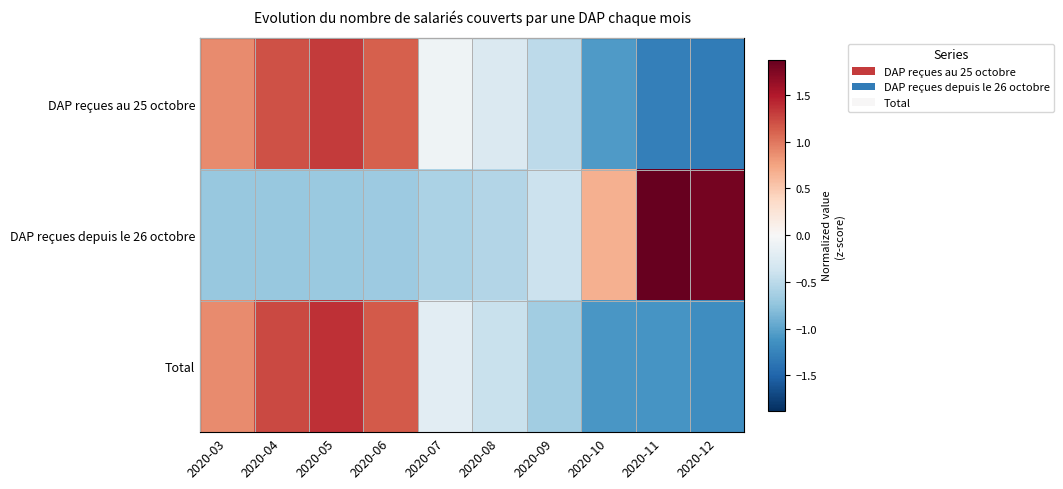

Which label corresponds to the largest value in the chart?

2020-11